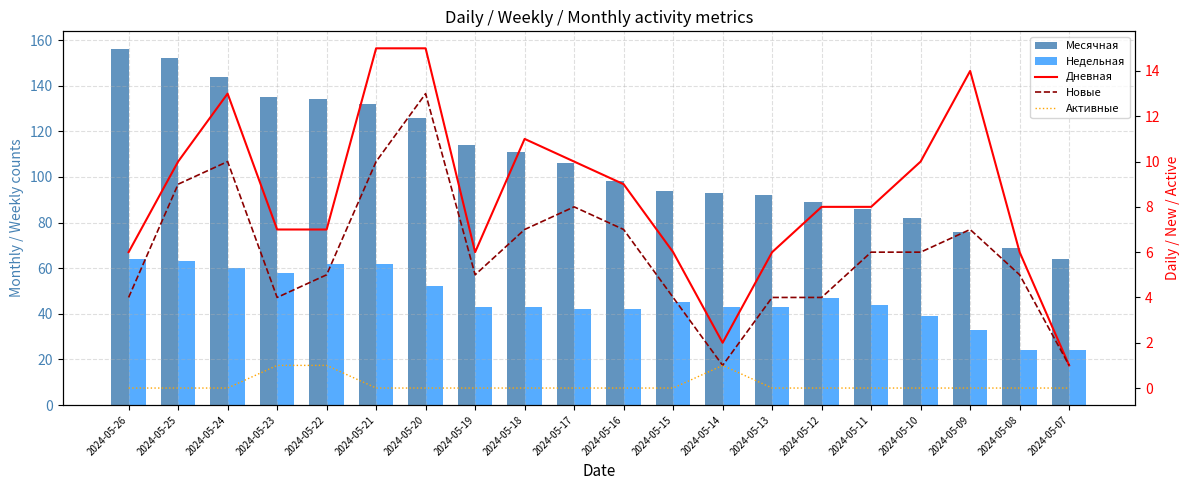

Which has a higher value, 2024-05-08 or 2024-05-18?

2024-05-18